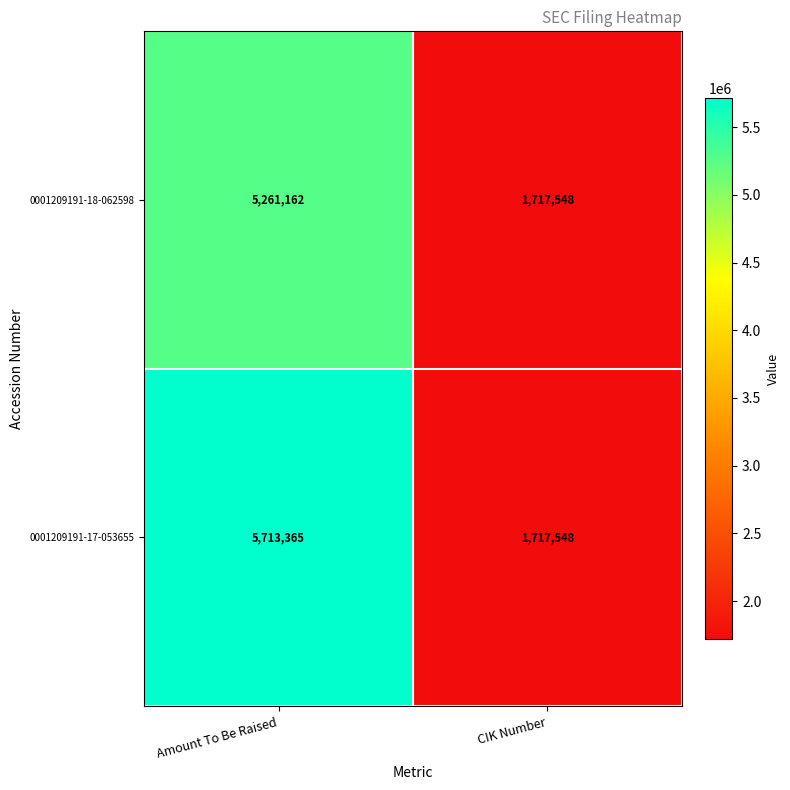

Which label corresponds to the smallest value in the chart?

CIK Number